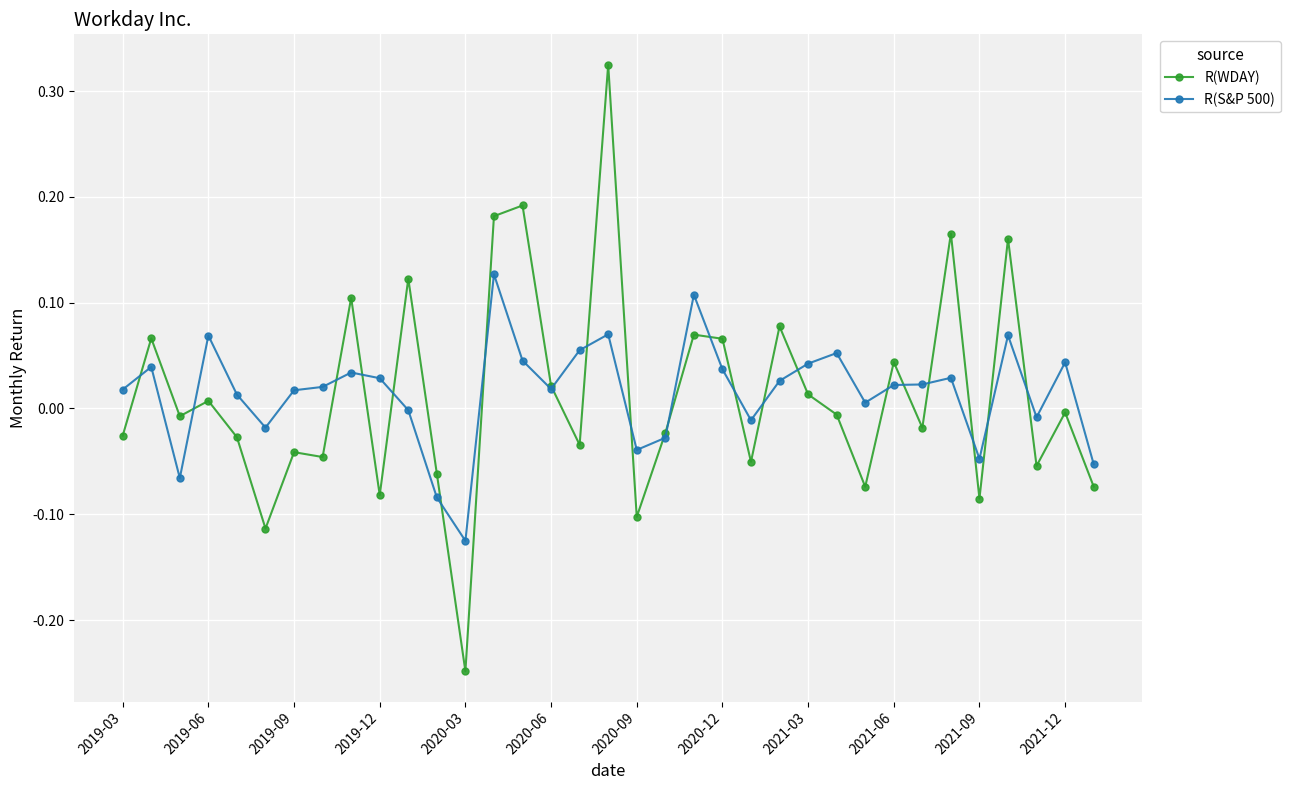

Rank the series by their maximum value, from lowest to highest.

R(S&P 500), R(WDAY)